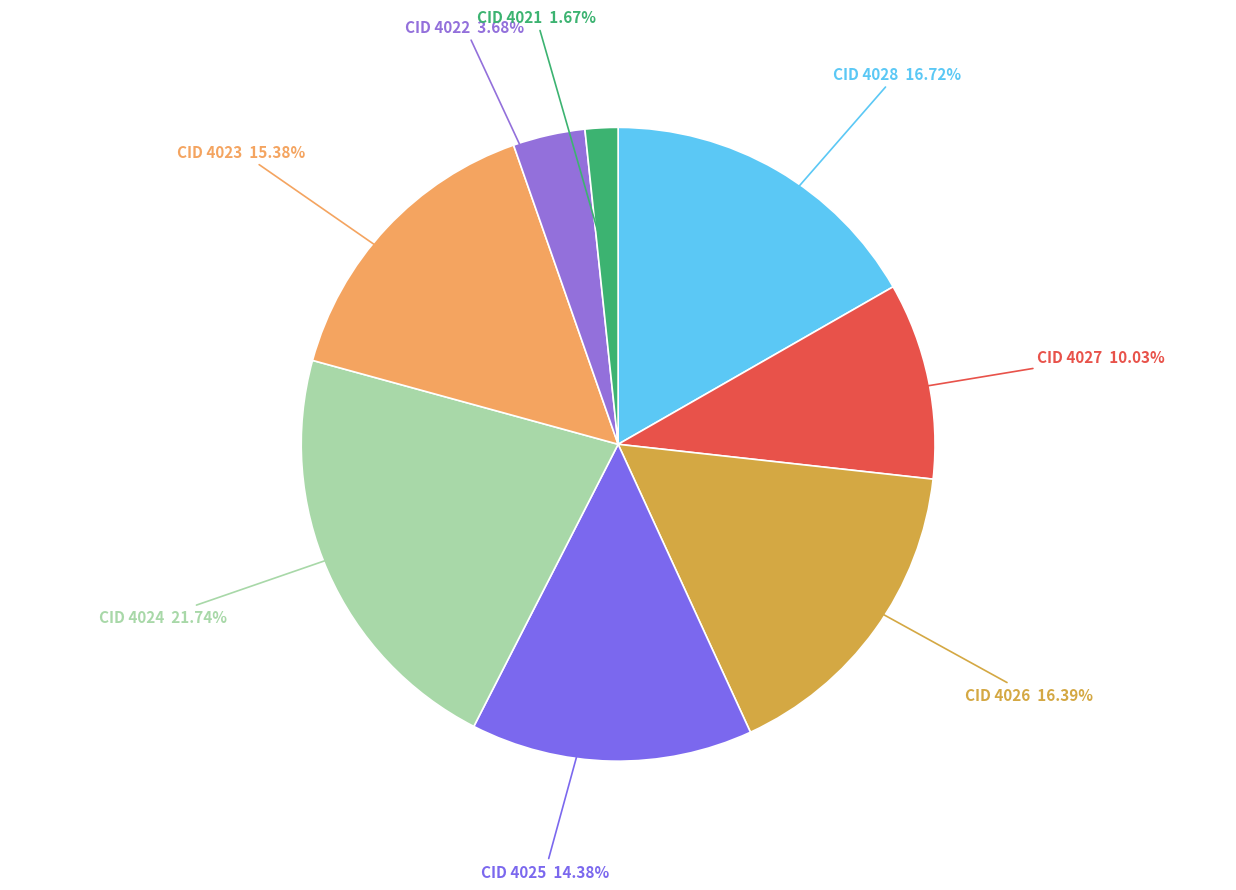

Count the number of slices in the pie.

8